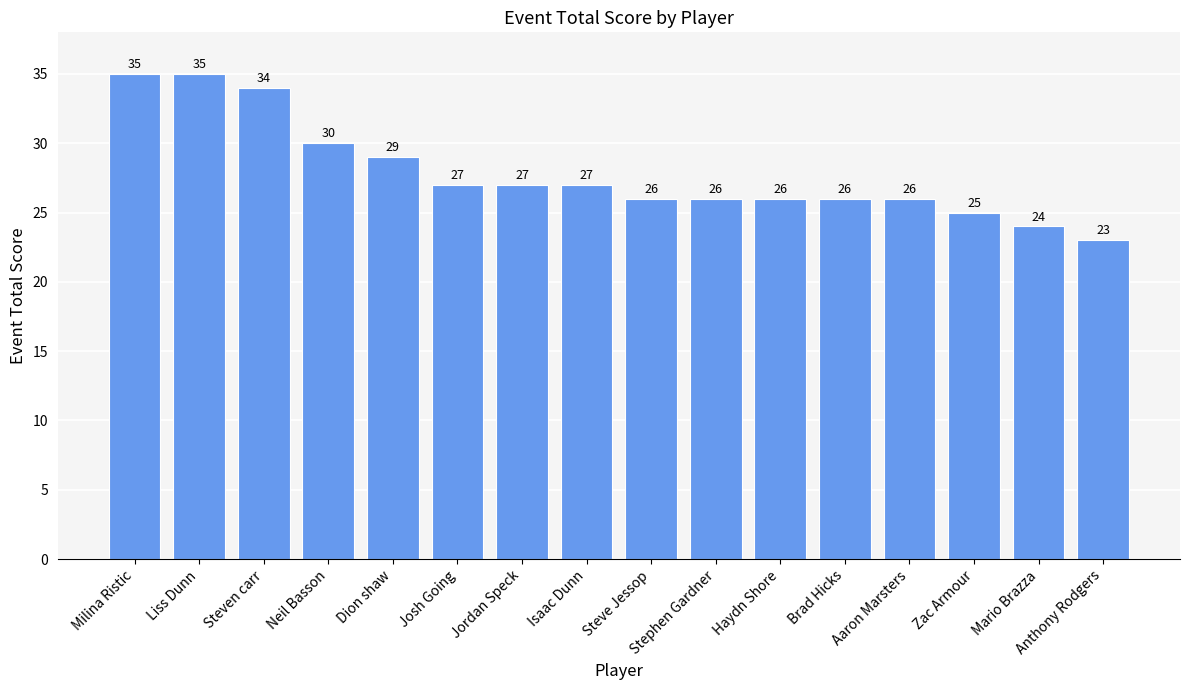

What is the ratio of the value at Josh Going to the value at Haydn Shore?

1.0